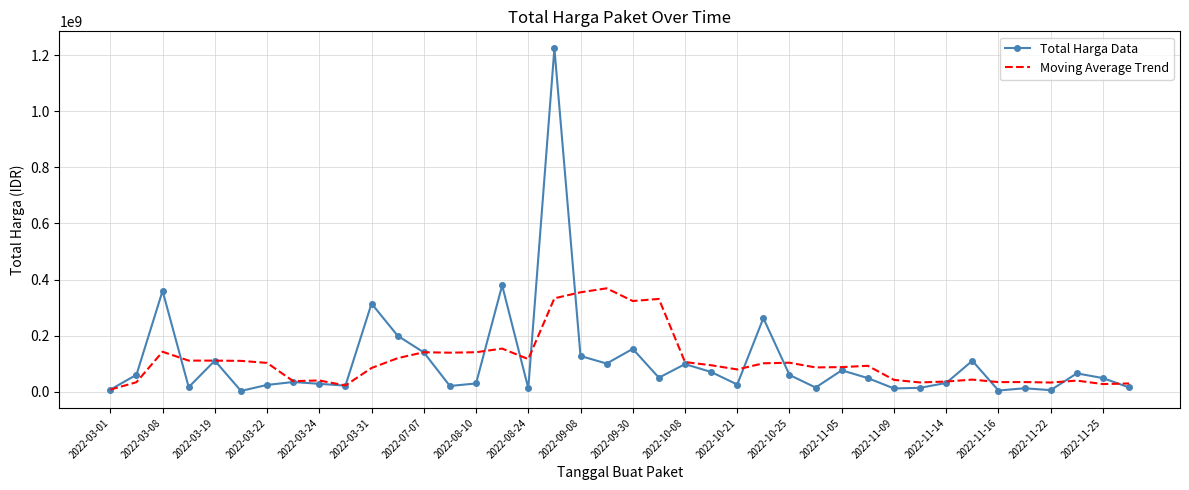

What is the maximum value for Total Harga Data?

1224682000.0